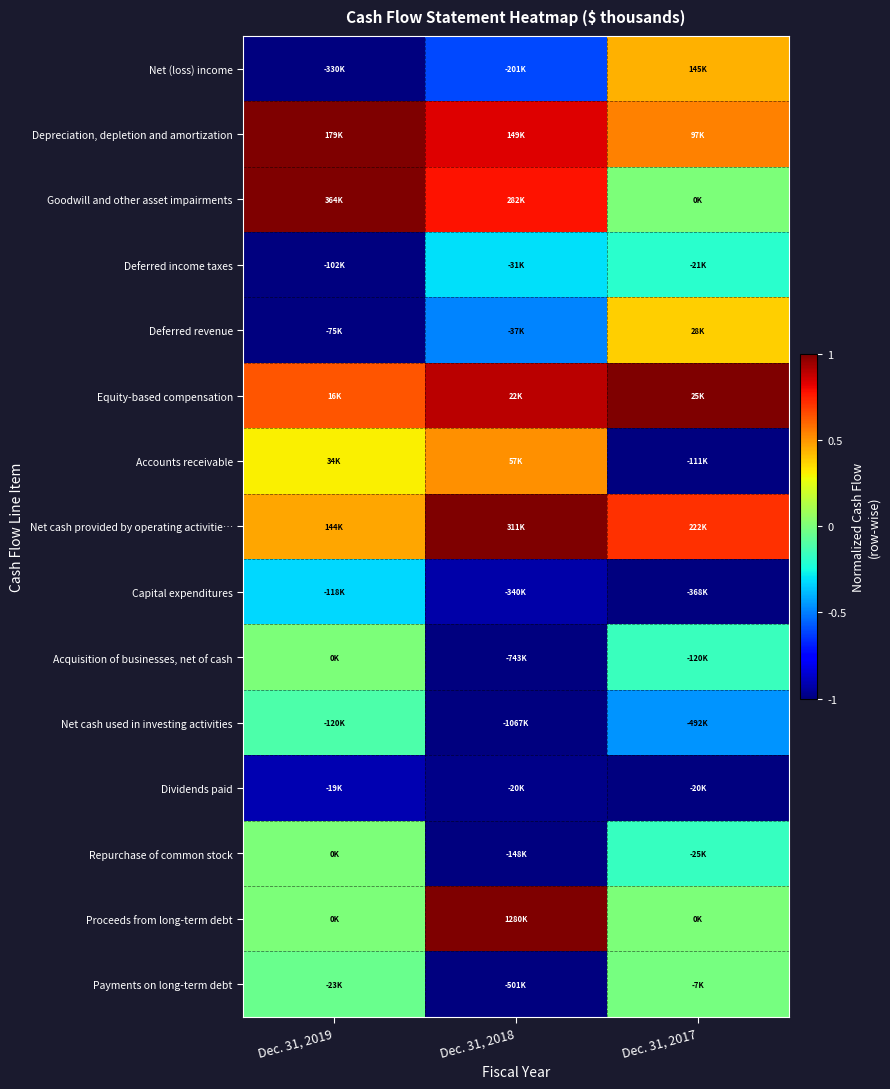

What is the maximum value shown in the chart?

1.0